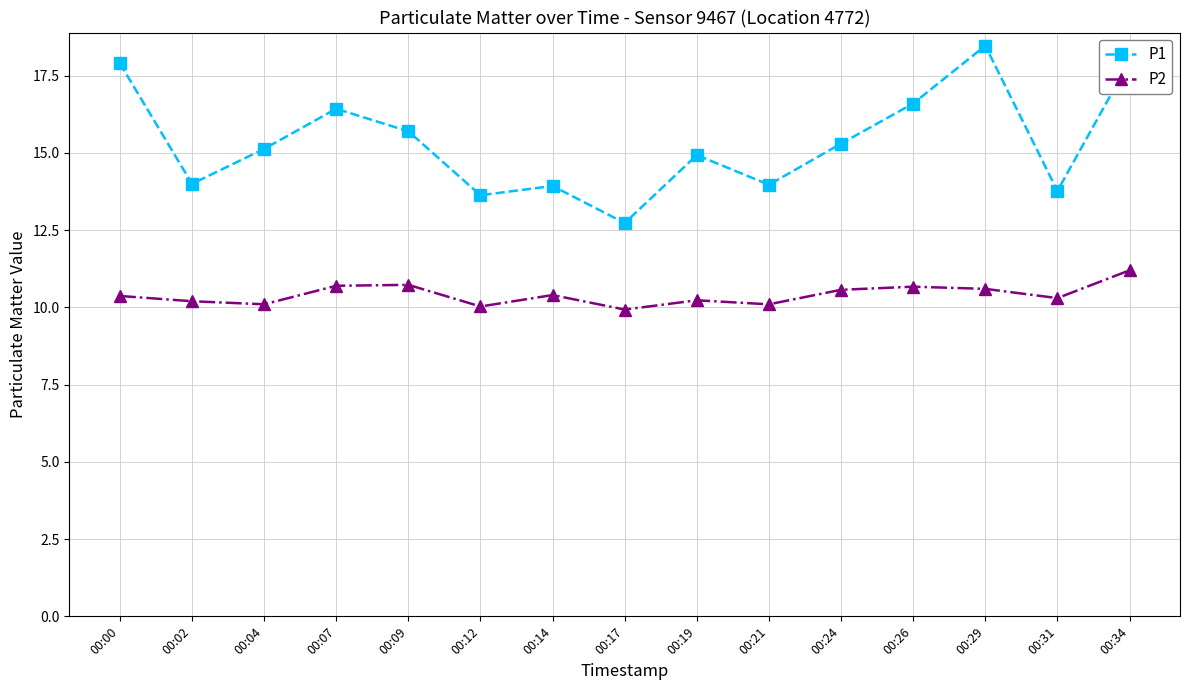

In P1, how many points are lower than both neighbors (excluding endpoints)?

5